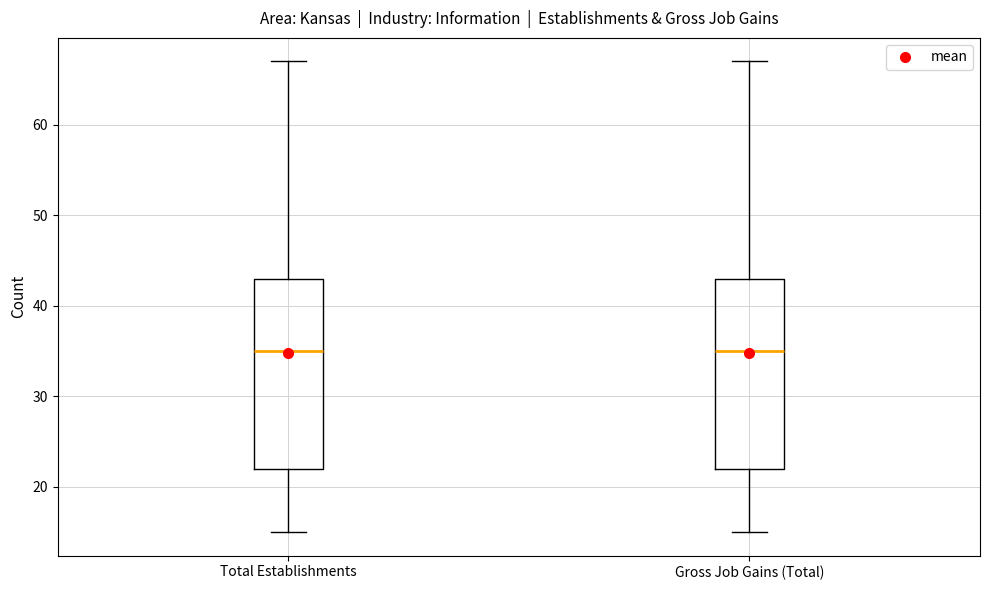

Reading left to right, read every box against the y-axis: the position of its median line, the range the box covers, and the ends of its whiskers. The values are not printed on the chart, so give them approximately, as read against the axis.

Total Establishments: median 35, box 22 to 43, whiskers 15 to 67
Gross Job Gains (Total): median 35, box 22 to 43, whiskers 15 to 67